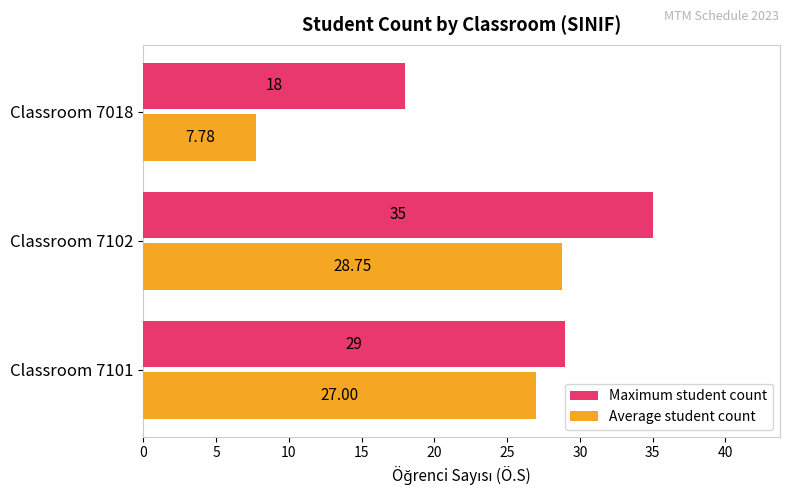

What is the sum of all Maximum student count values?

82.0